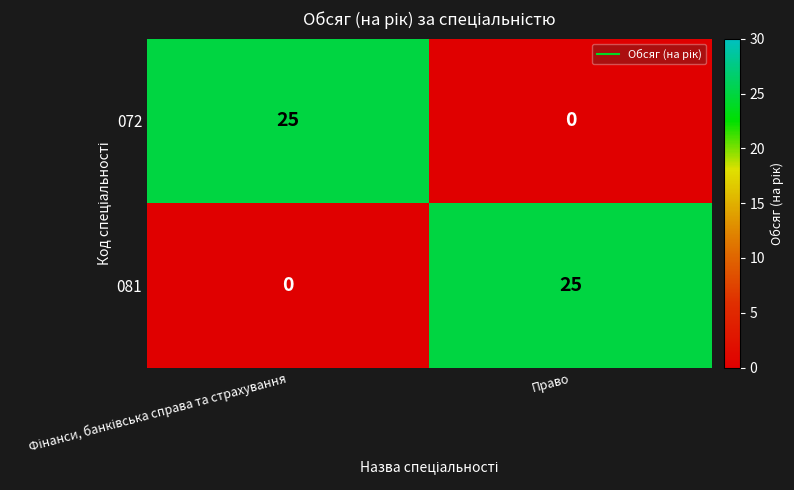

Is the value of 072 at Право greater than the value of 081 at Право?

No